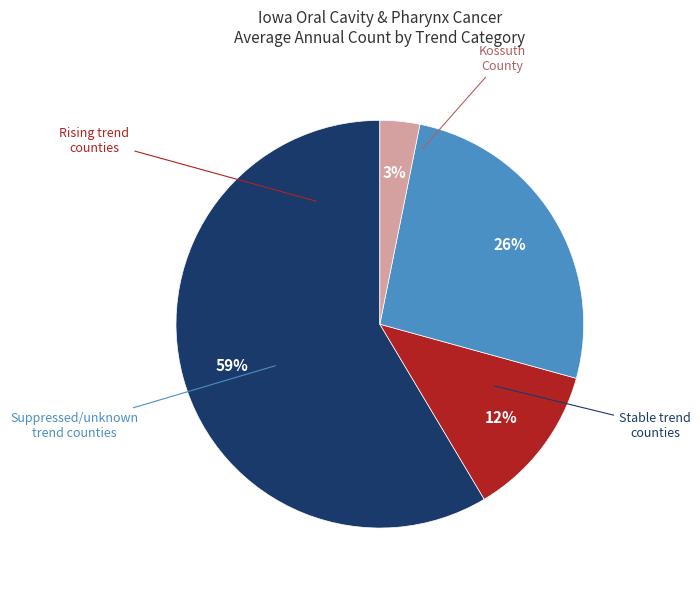

Does any single category account for the majority?

Yes